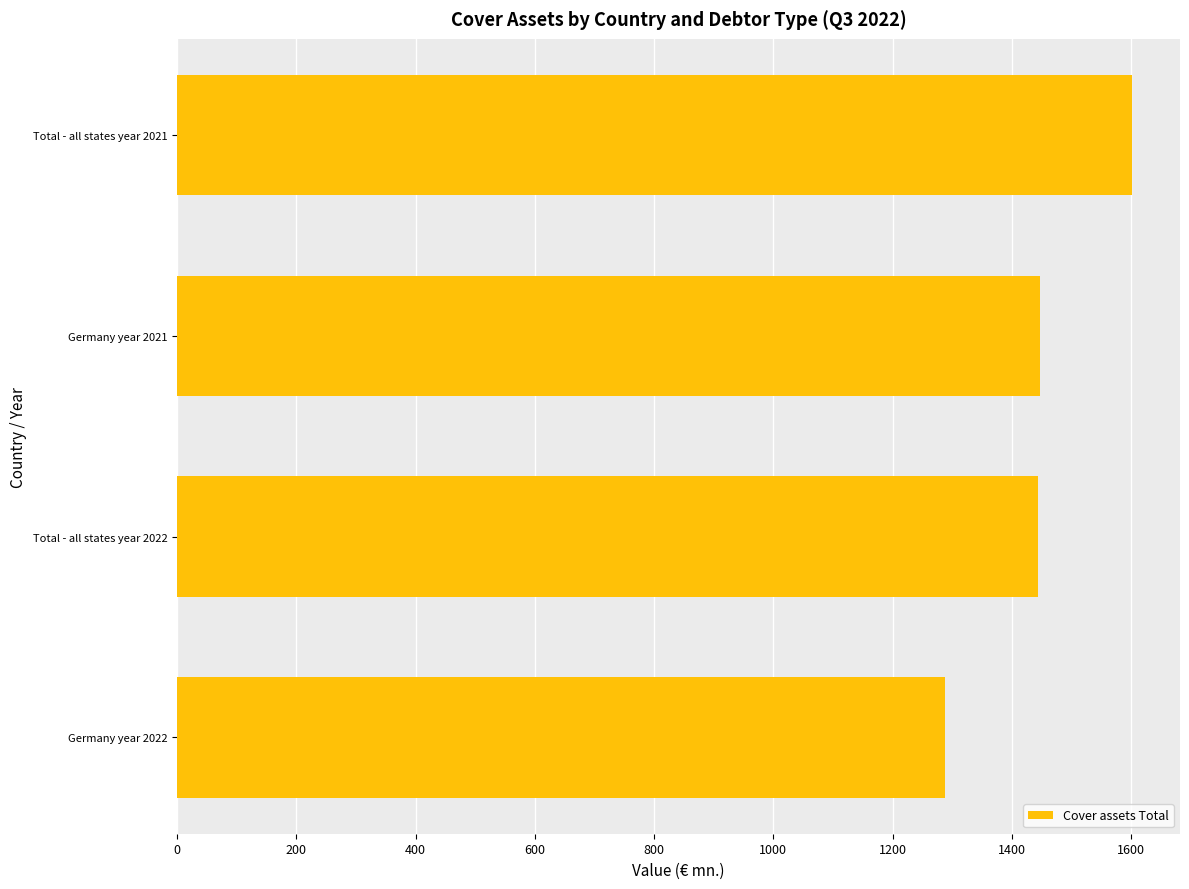

Between Total - all states year 2021 and Germany year 2021, which is larger?

Total - all states year 2021